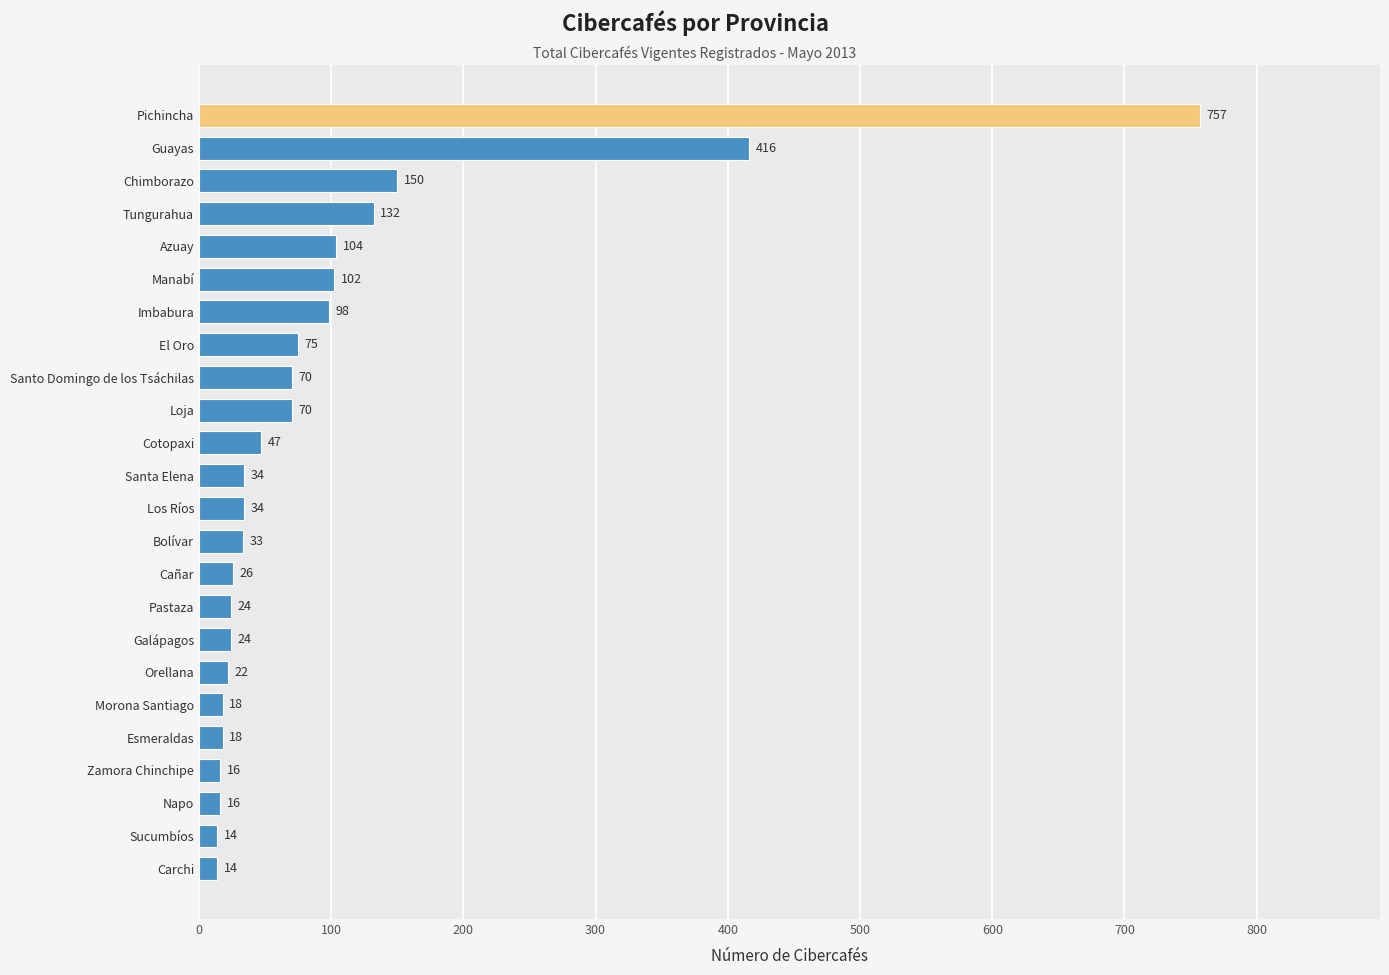

What is the minimum value shown in the chart?

14